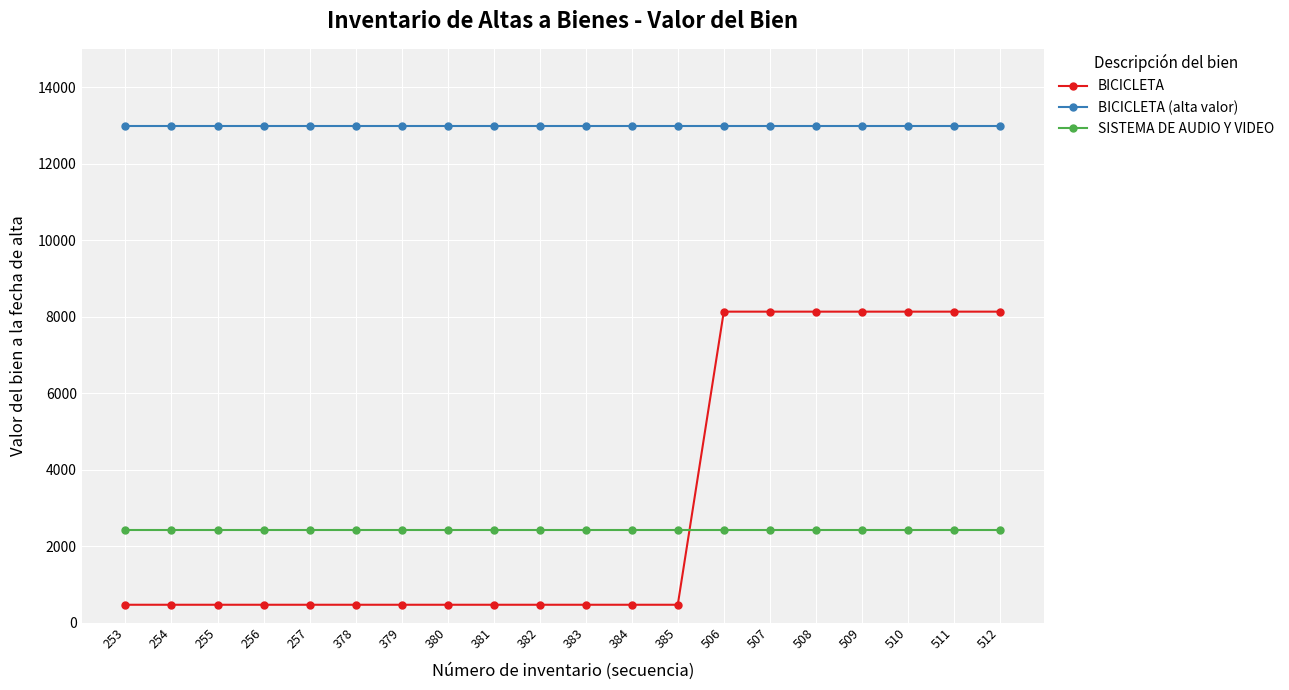

What is the average value of the BICICLETA series?

3146.4